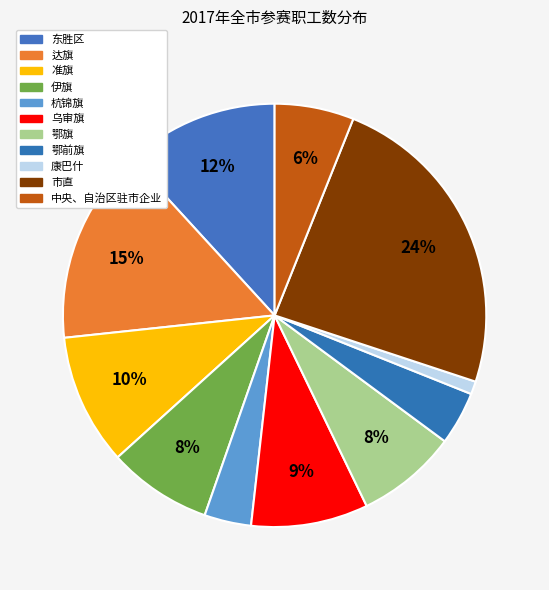

To the nearest percent, what is the average slice percentage?

9%